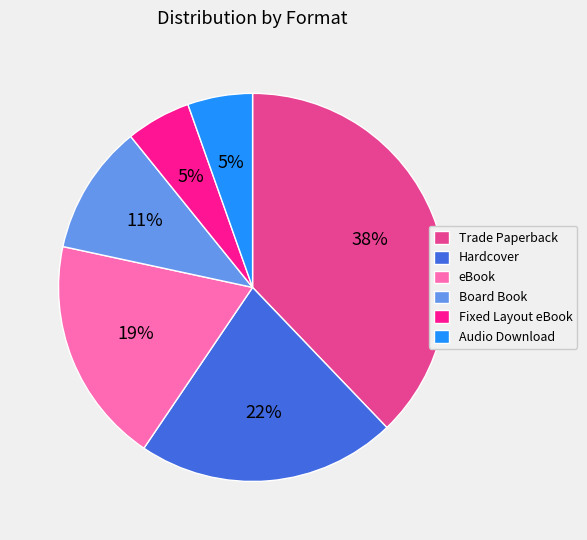

Which category has the biggest portion of the pie?

Trade Paperback